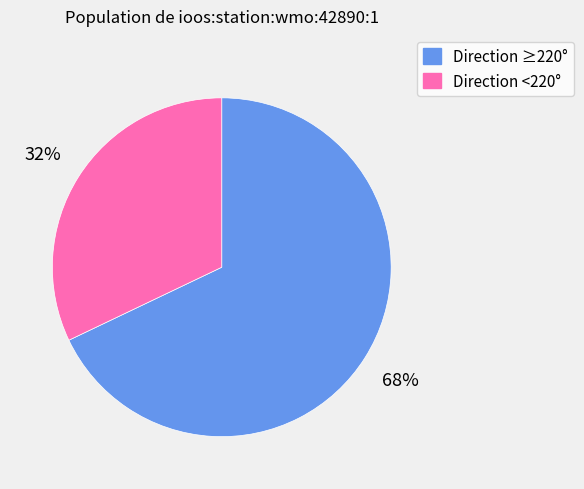

Is there a majority slice in this chart?

Yes